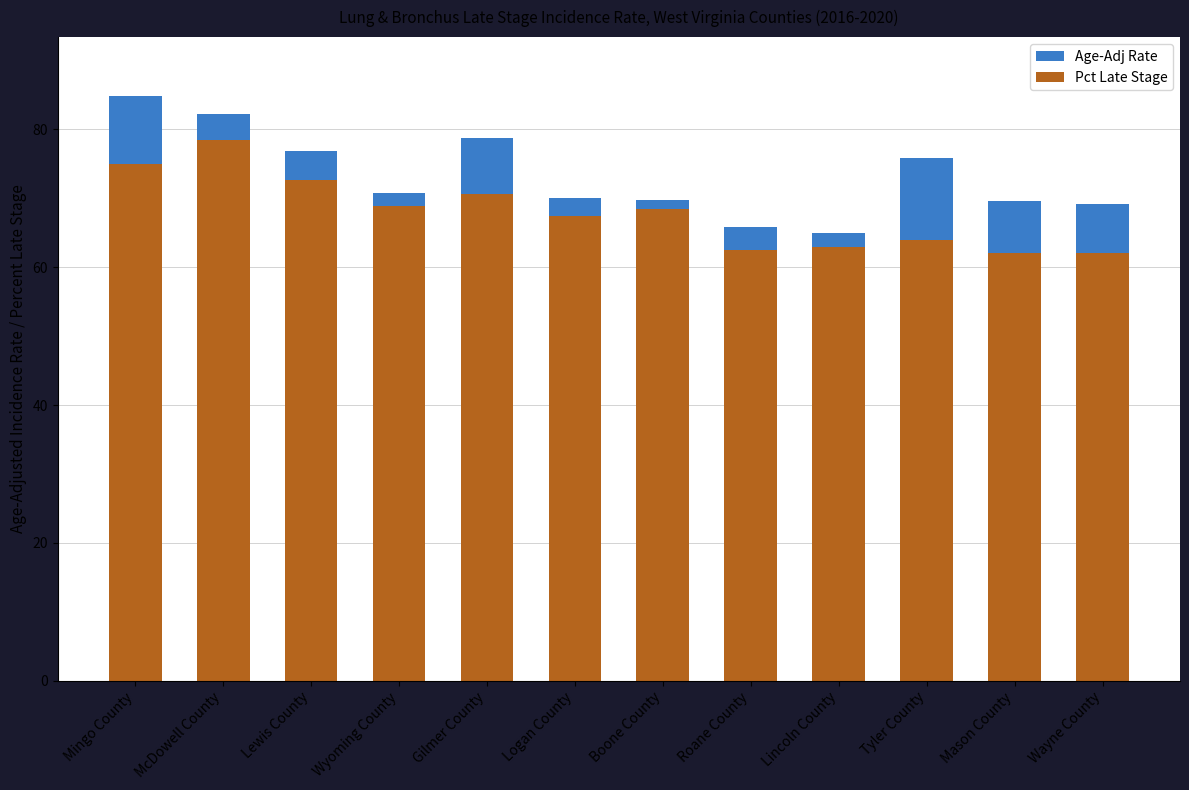

Which series has the largest total across all categories?

Pct Late Stage